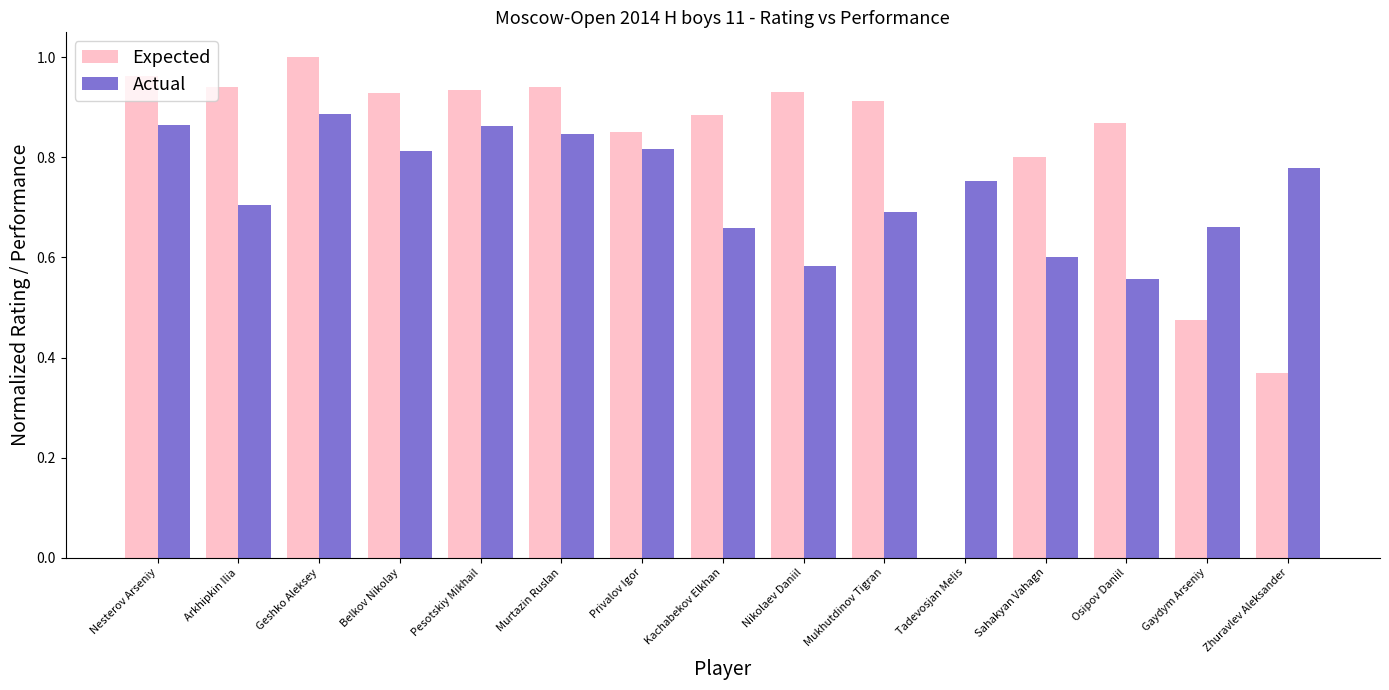

What are all the series names shown in the legend?

Expected, Actual